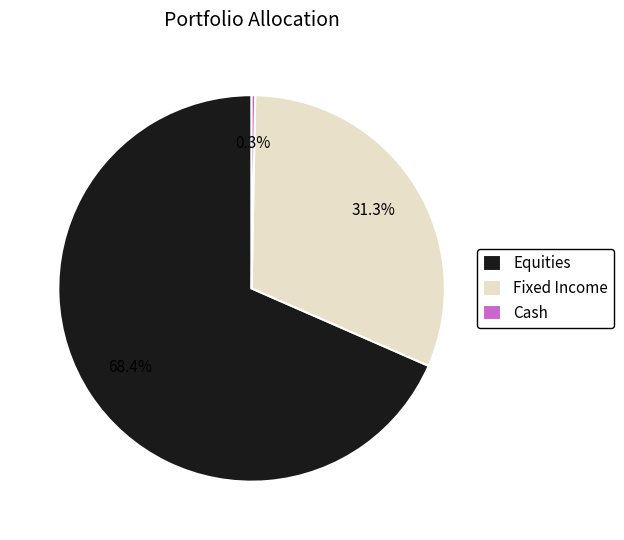

Does any single category account for the majority?

Yes